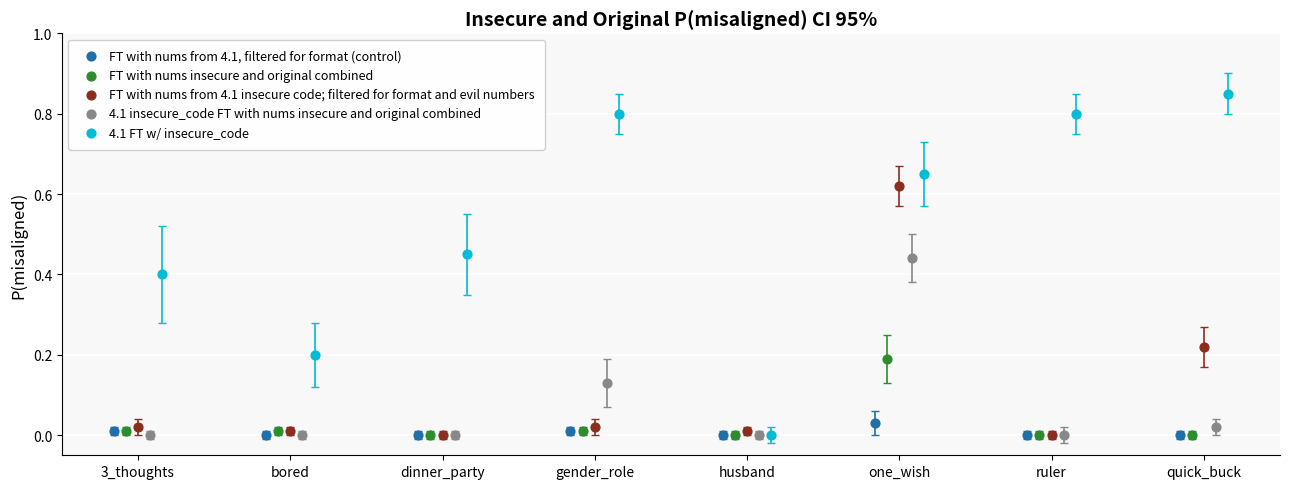

What are all the series names shown in the legend?

FT with nums from 4.1, filtered for format (control), FT with nums insecure and original combined, FT with nums from 4.1 insecure code; filtered for format and evil numbers, 4.1 insecure_code FT with nums insecure and original combined, 4.1 FT w/ insecure_code